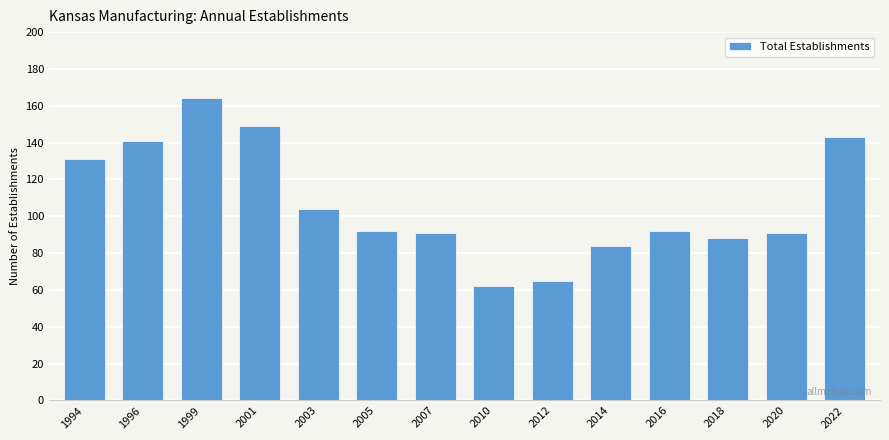

What is the value of the 6th bar from the left?

92